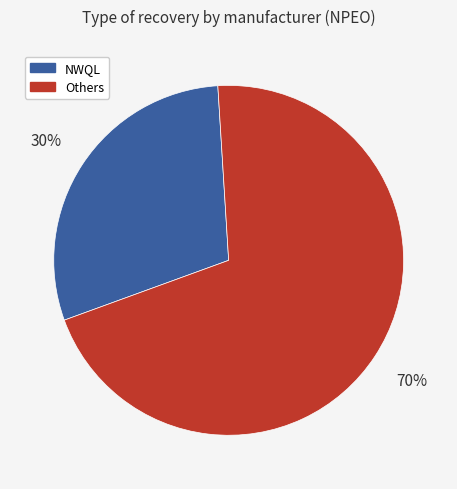

To the nearest percent, what portion does Others represent?

70%